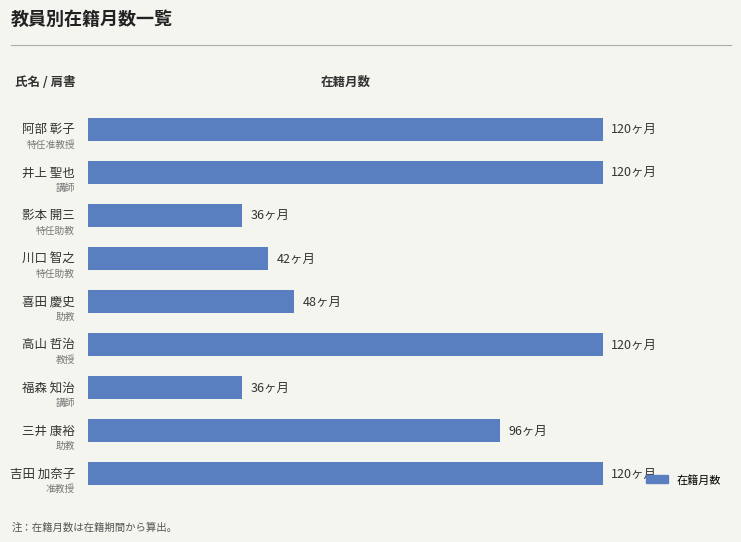

Does the chart contain any negative values?

No